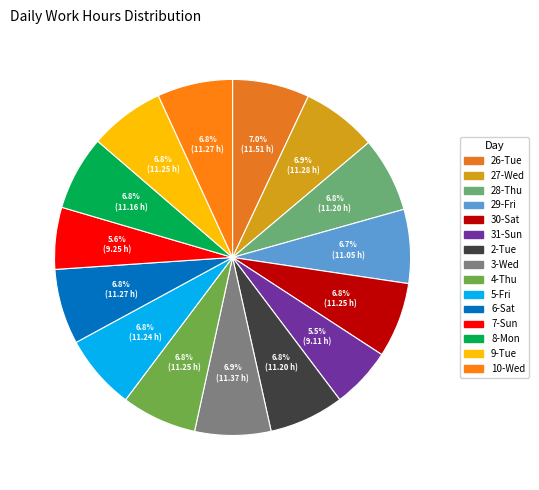

How many segments does this pie chart have?

15